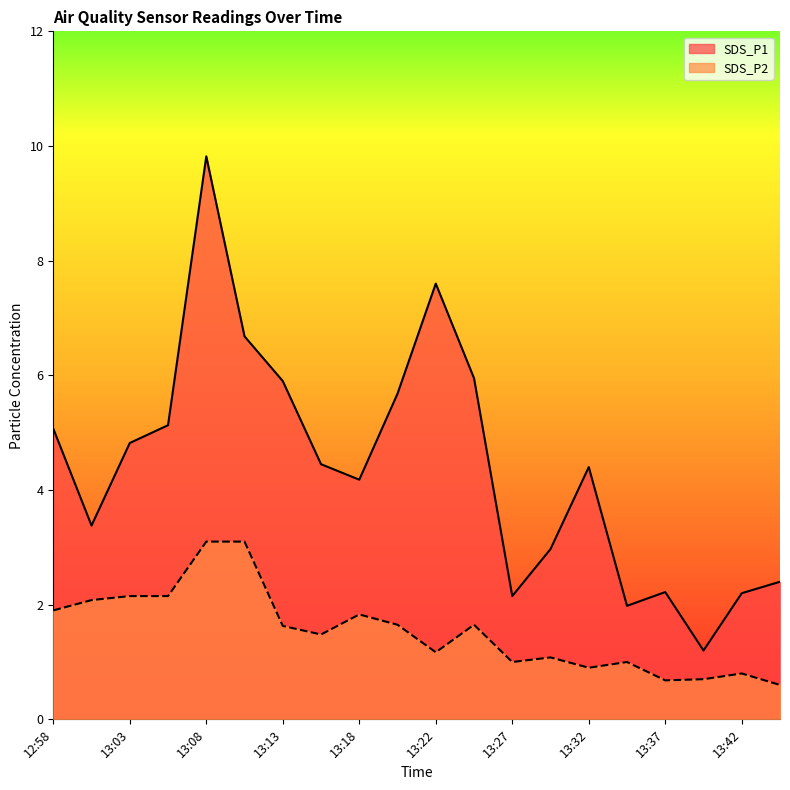

Reading left to right, extract all data points from this chart.

SDS_P1: 5.1	3.4	4.8	5.1	9.8	6.7	5.9	4.5	4.2	5.7	7.6	6.0	2.1	3.0	4.4	2.0	2.2	1.2	2.2	2.4
SDS_P2: 1.9	2.1	2.1	2.1	3.1	3.1	1.6	1.5	1.8	1.6	1.2	1.6	1.0	1.1	0.9	1.0	0.7	0.7	0.8	0.6